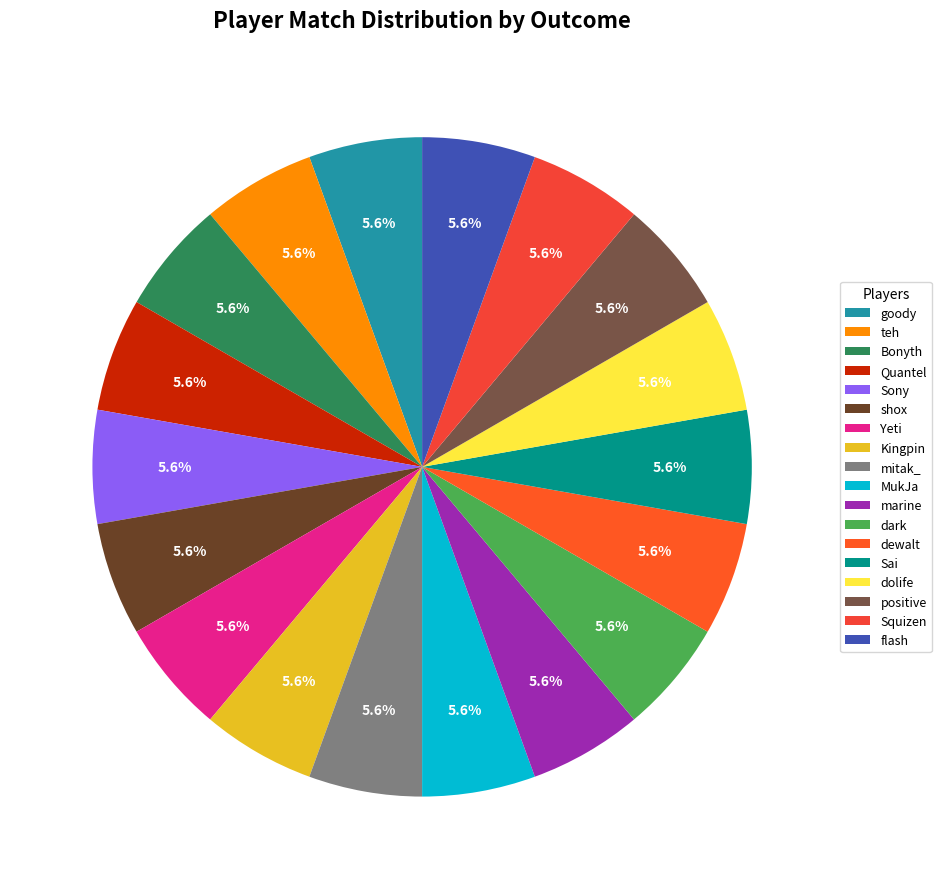

How many slices are in this pie chart?

18